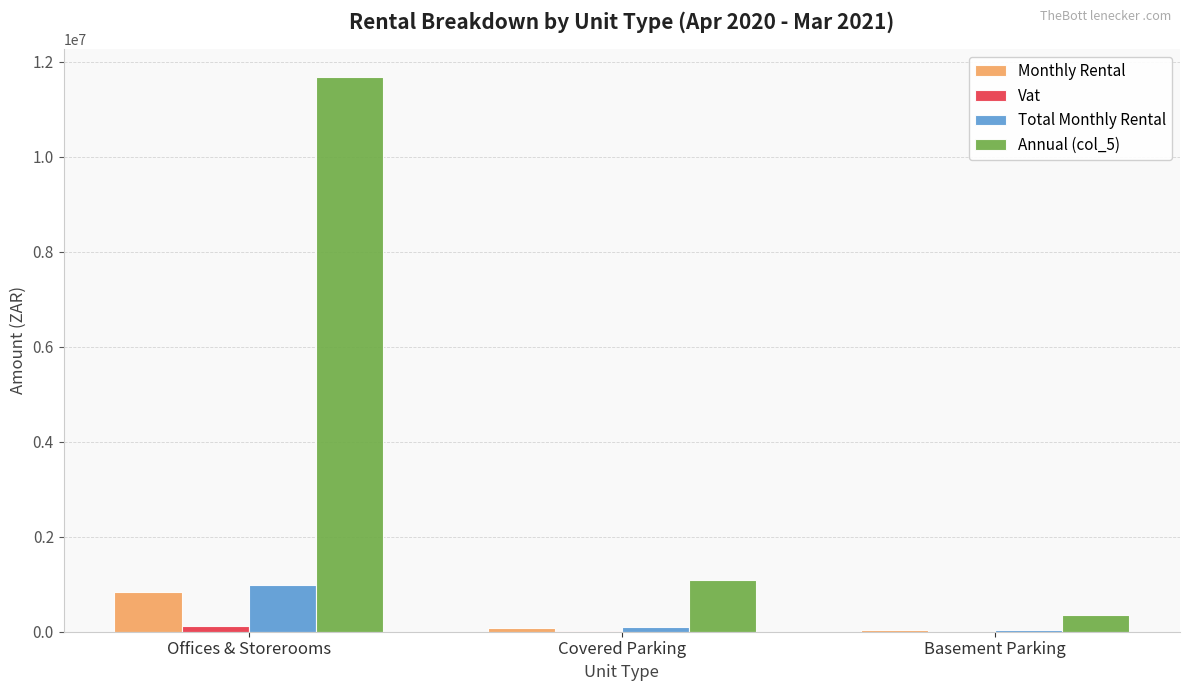

What is the sum of all Monthly Rental values?

951413.2